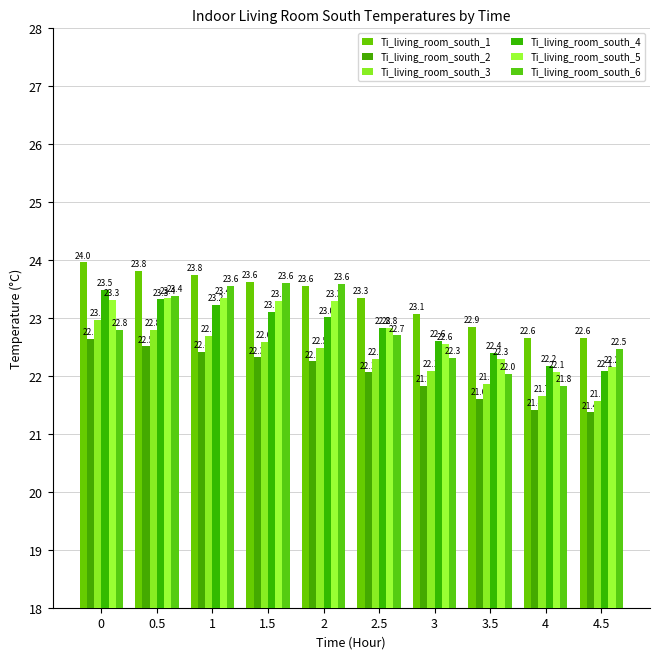

What is the value of the Ti_living_room_south_4 bar at the 5th from the left?

23.0